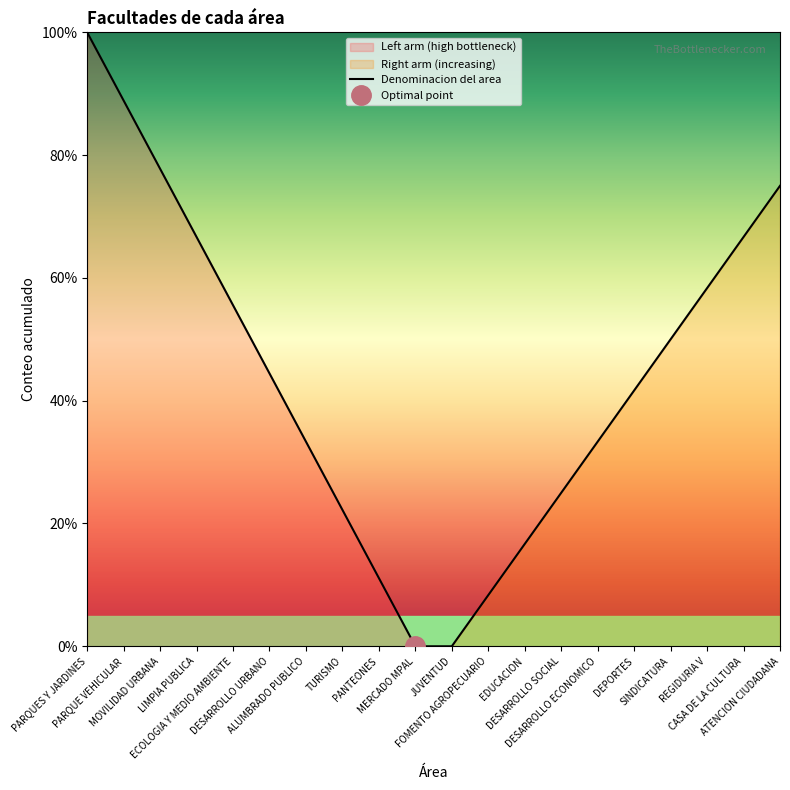

Approximately how many times larger is the value at PARQUES Y JARDINES compared to MOVILIDAD URBANA?

1.3